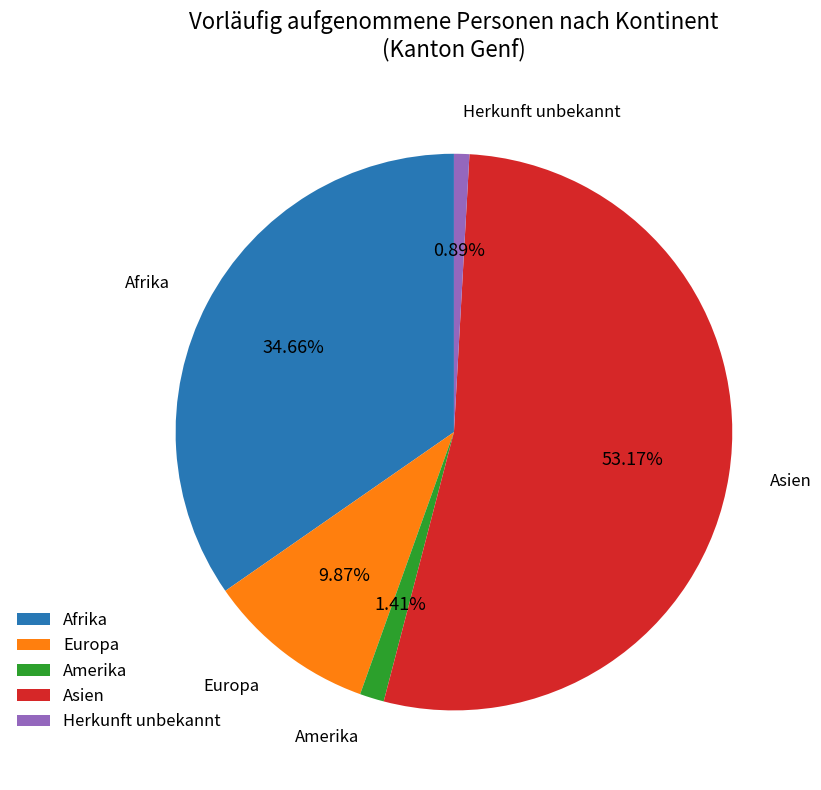

Rank the categories by value from highest to lowest.

Asien, Afrika, Europa, Amerika, Herkunft unbekannt